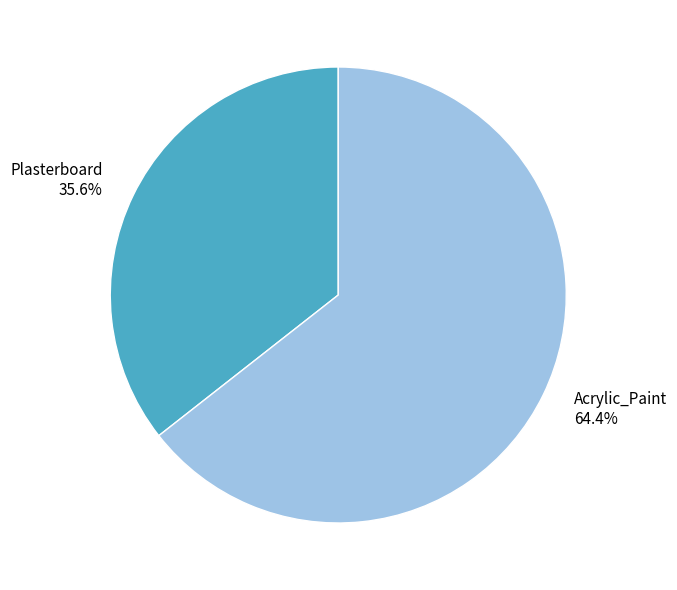

Does any single category account for the majority?

Yes